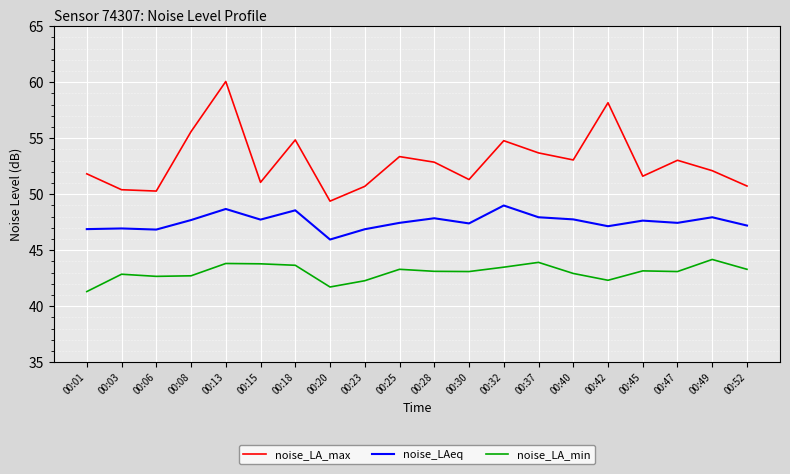

True or false: noise_LA_max and noise_LAeq cross at least once.

False